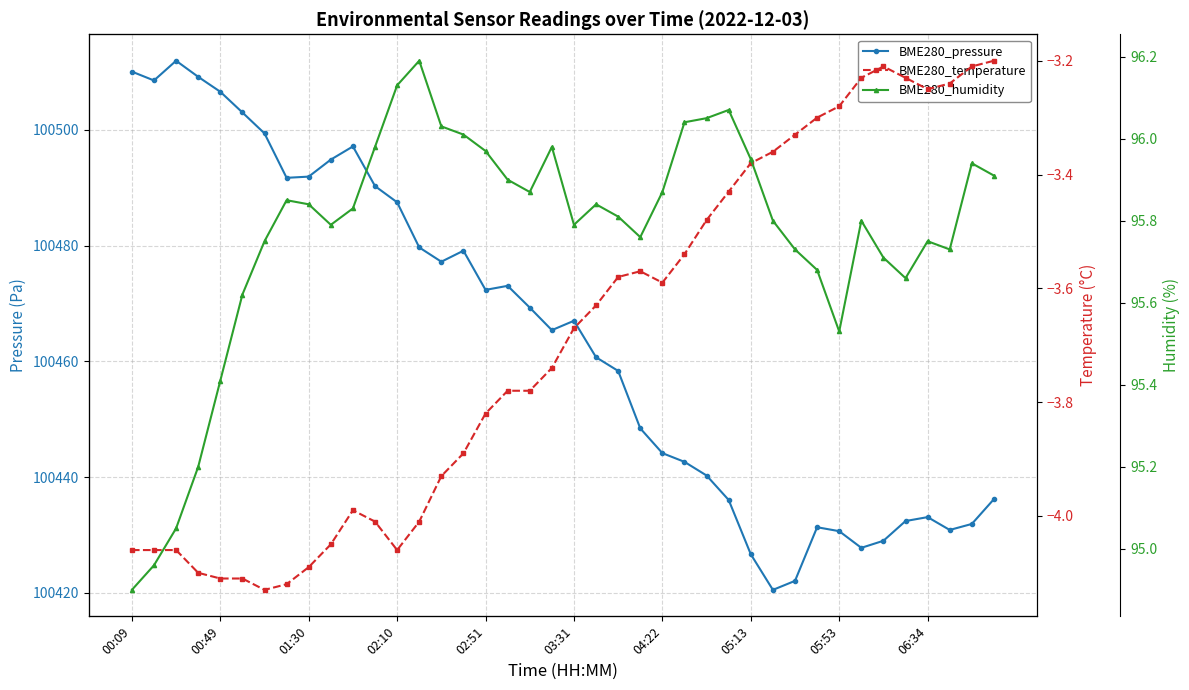

True or false: BME280_humidity and BME280_pressure intersect in this chart.

False